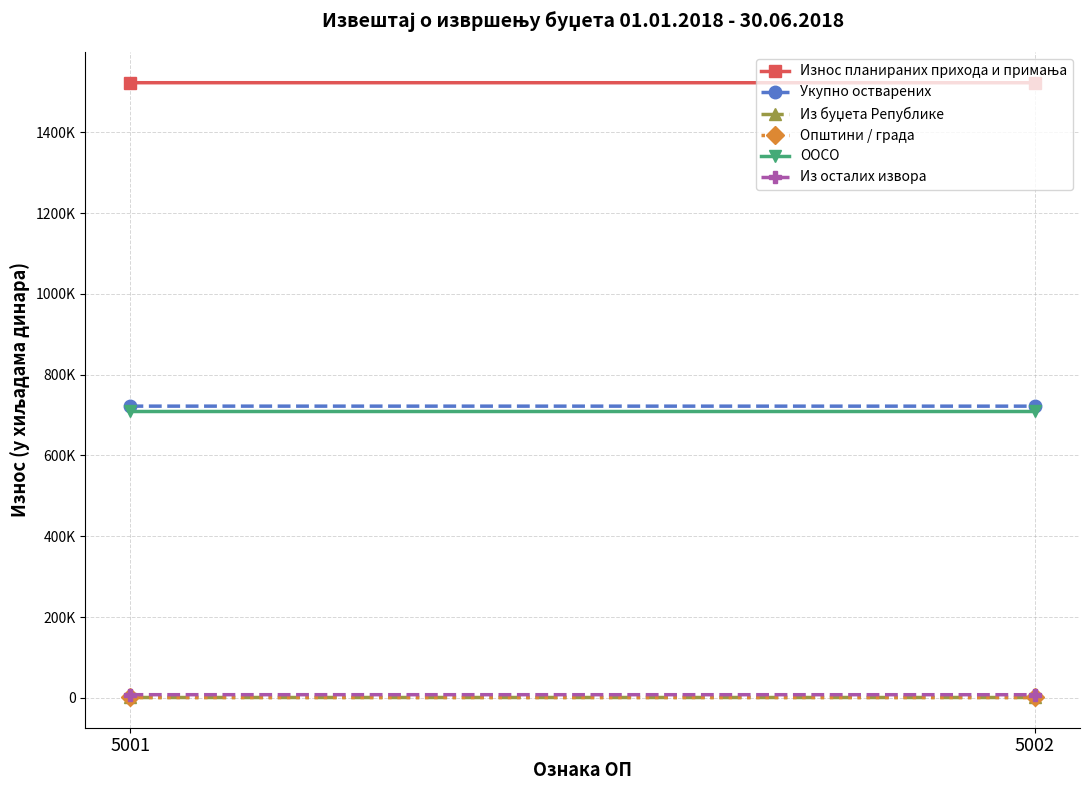

How many lines are shown in the chart?

6